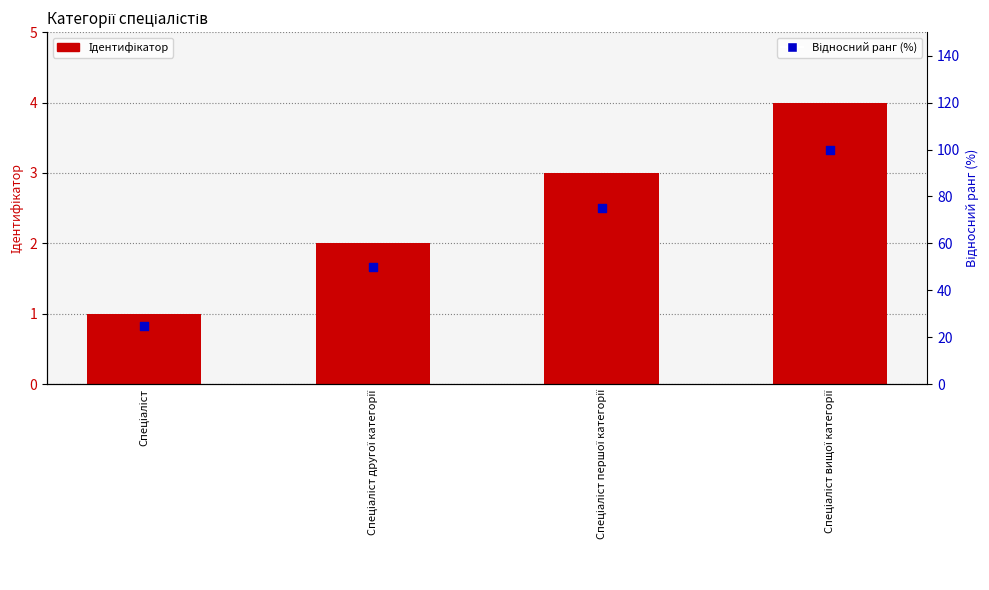

Which series reaches the minimum Y coordinate?

Ідентифікатор